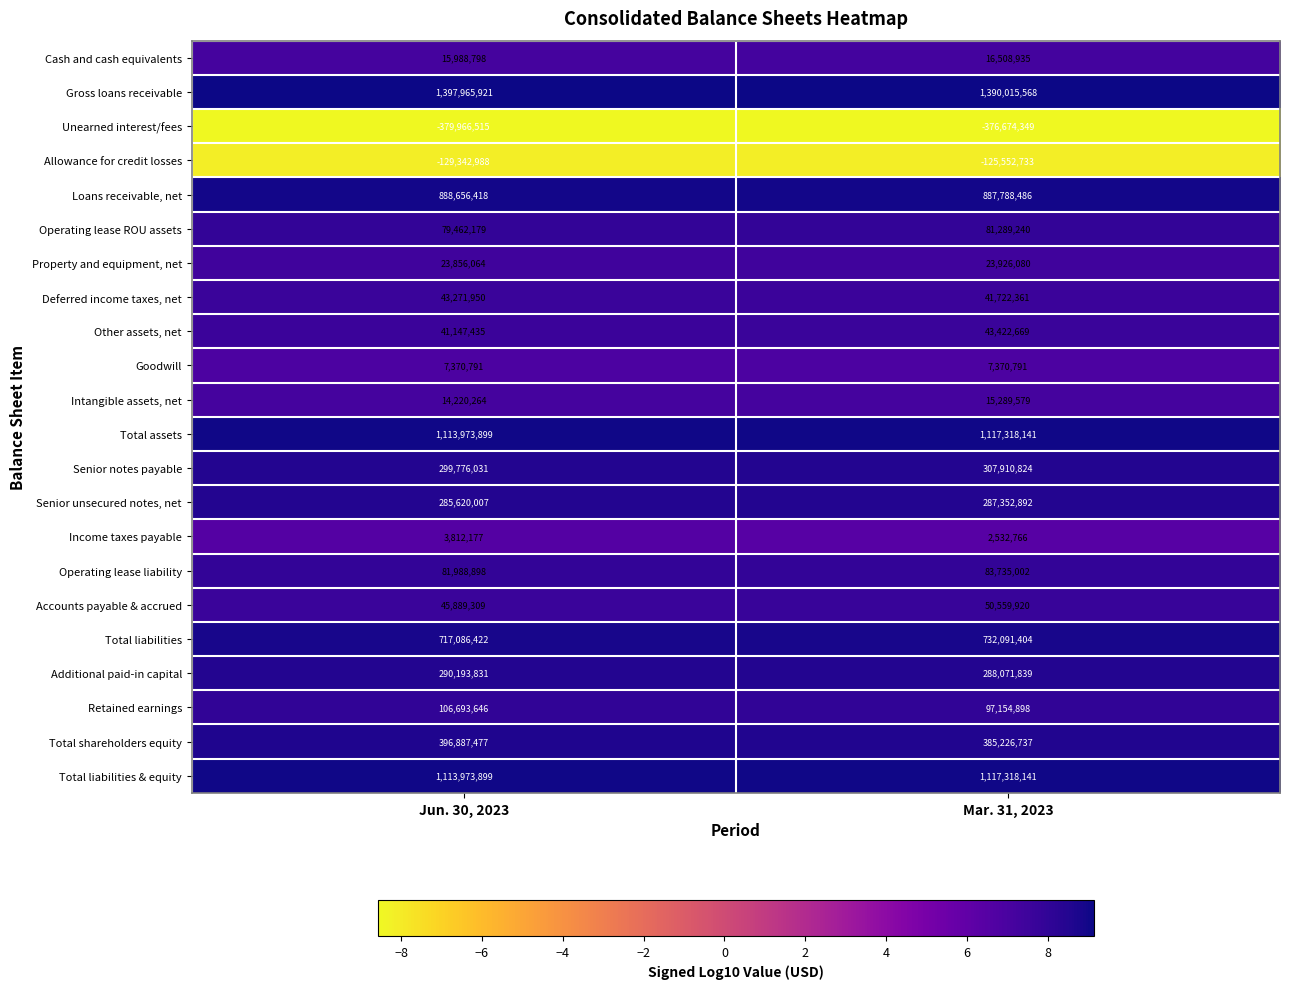

Read the Operating lease ROU assets value at Jun. 30, 2023, to the nearest 50.

79462200